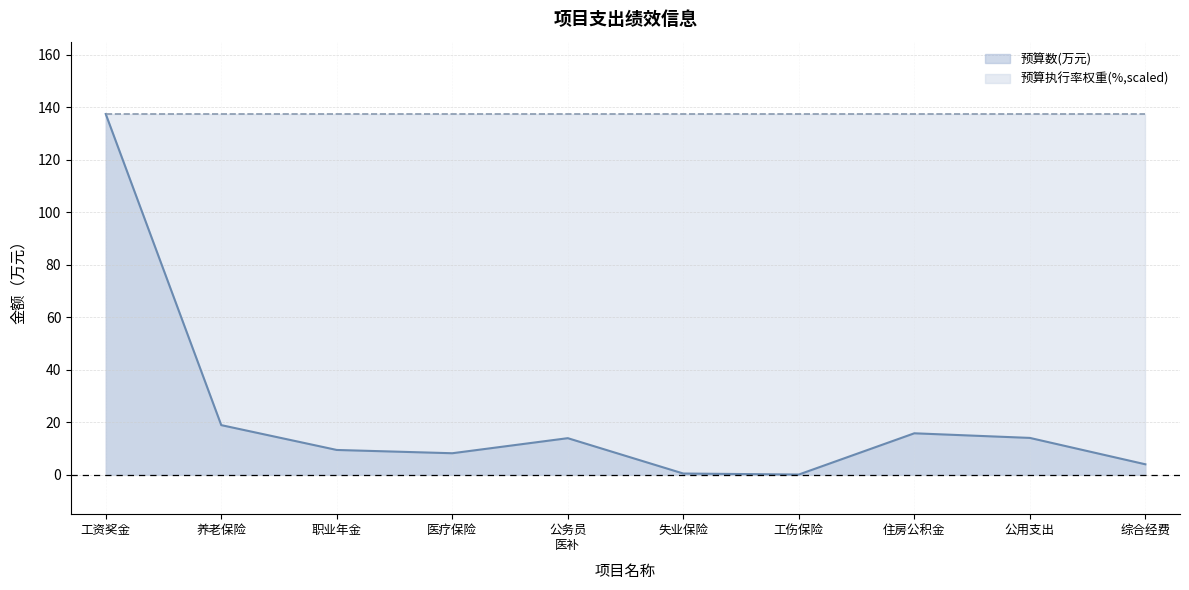

What position from the right is 失业保险?

5